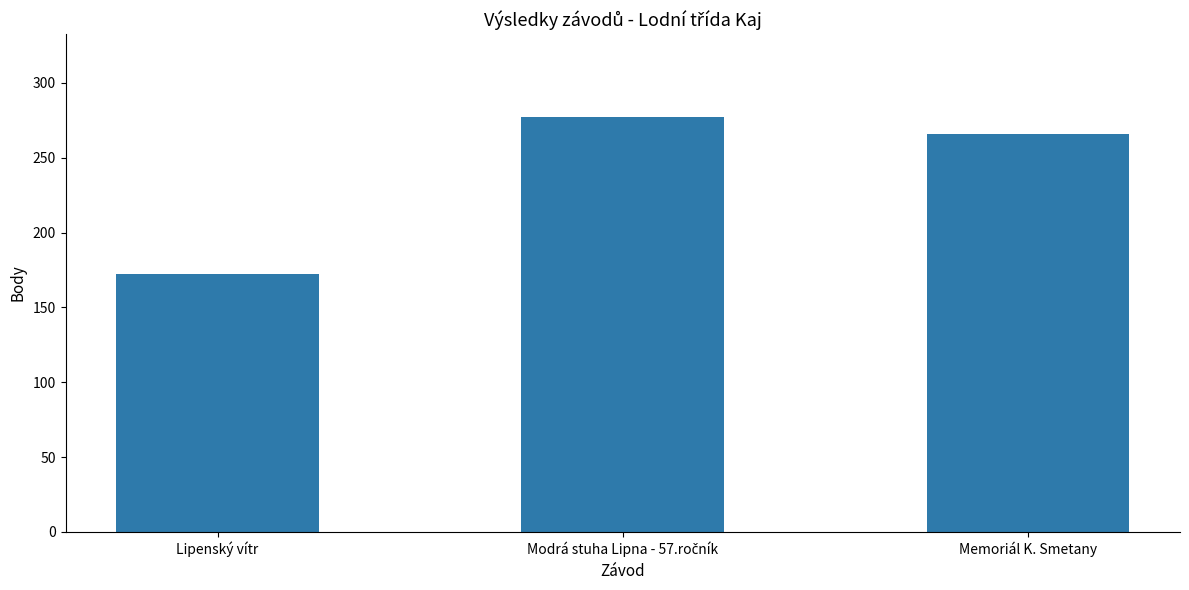

At which label is the value closest to 224?

Memoriál K. Smetany